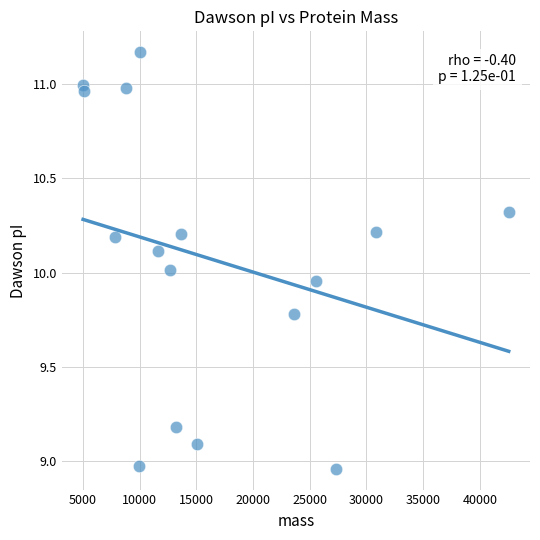

What is the range of Y values (max minus min)?

2.2